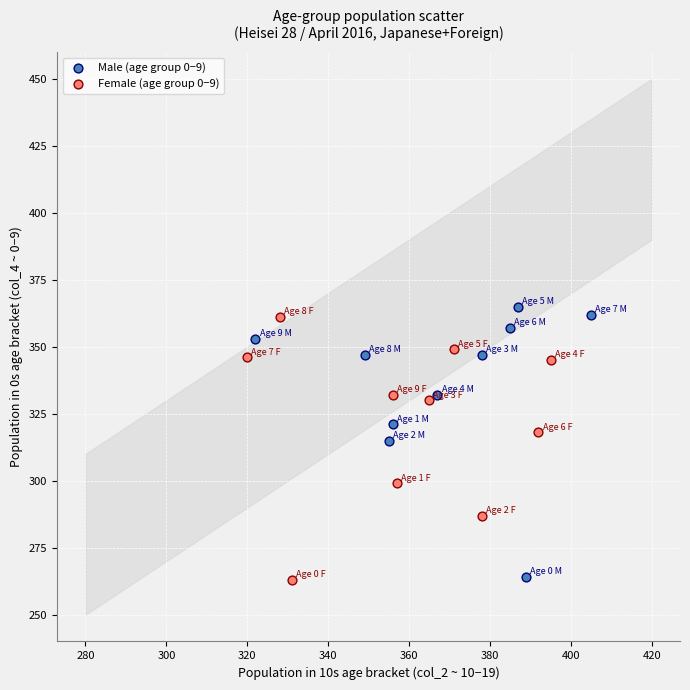

What are all the series names shown in the legend?

Male (age group 0−9), Female (age group 0−9)